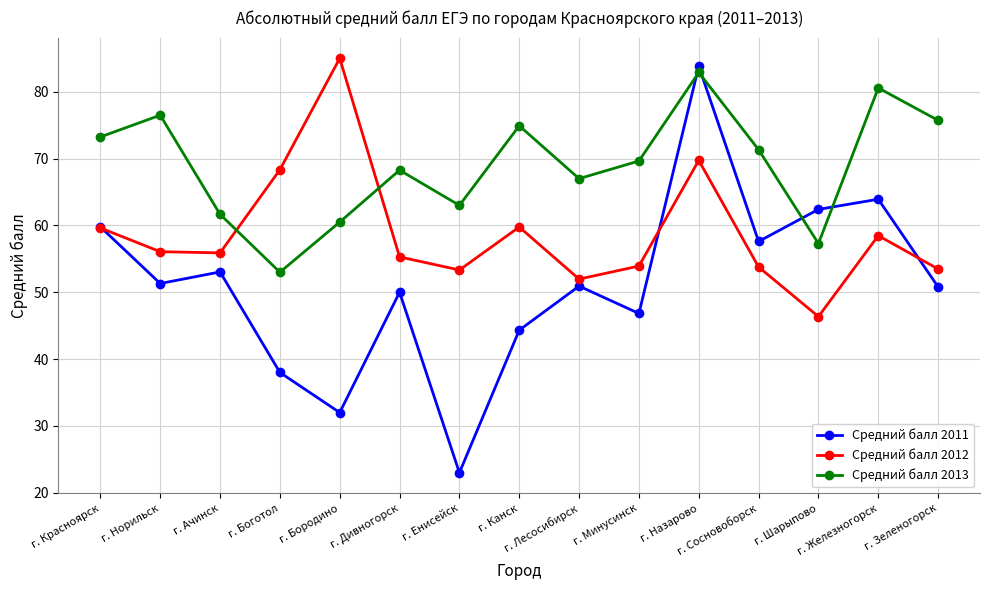

True or false: Средний балл 2011 and Средний балл 2012 intersect in this chart.

True